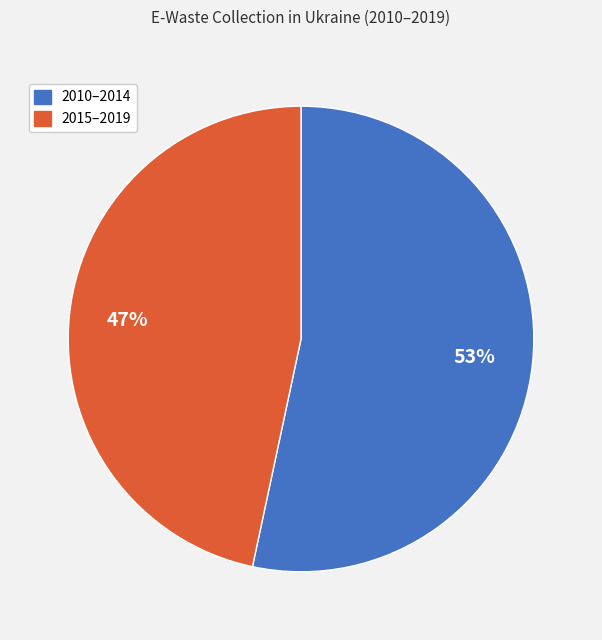

To the nearest percent, what portion does 2010–2014 represent?

53%